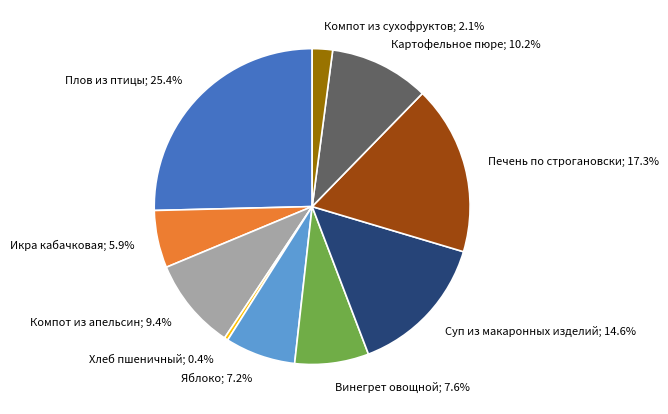

What is the total percentage of Яблоко and Компот из апельсин?

16.6%